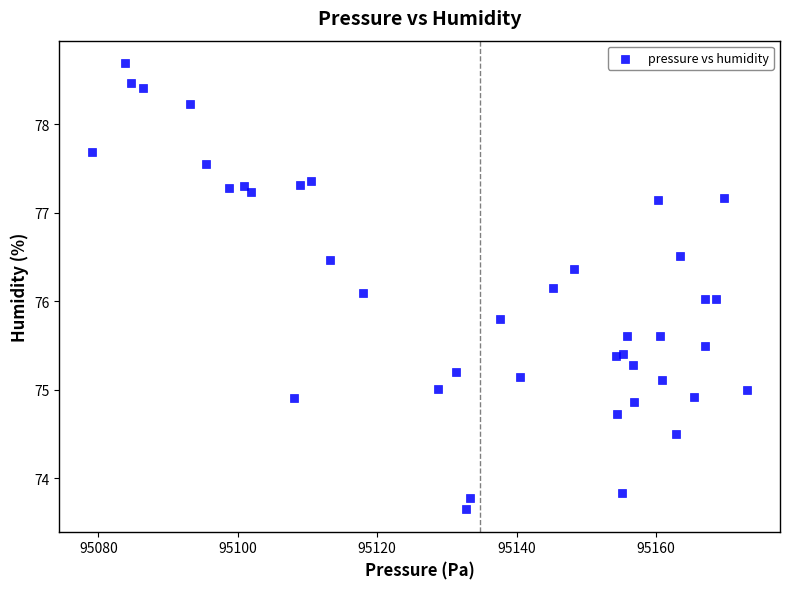

What is the range of Y values (max minus min)?

5.0